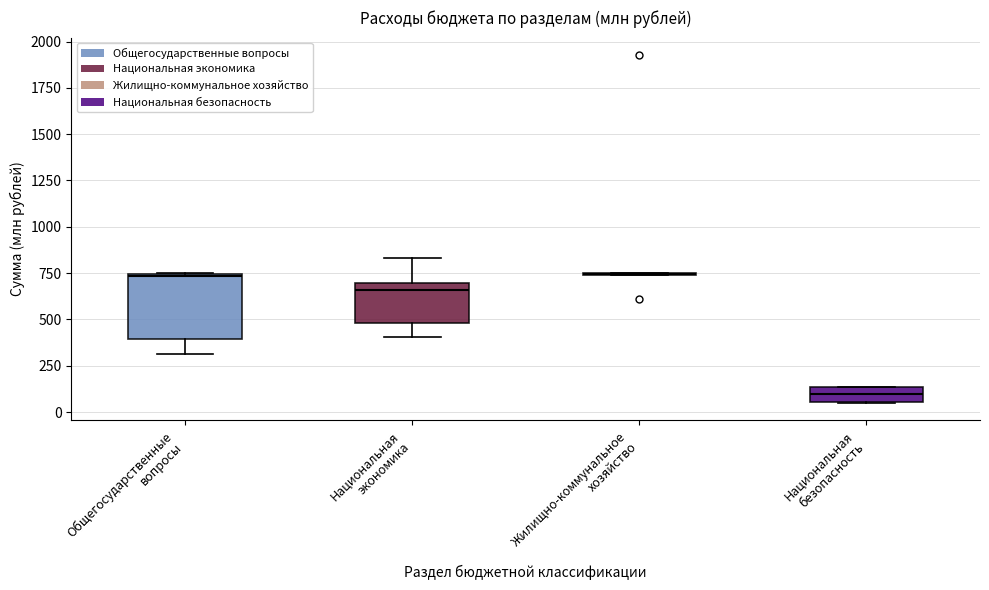

Where is the upper edge of the box for Общегосударственные вопросы on the y-axis? The values are not printed on the chart, so give them approximately, as read against the axis.

750